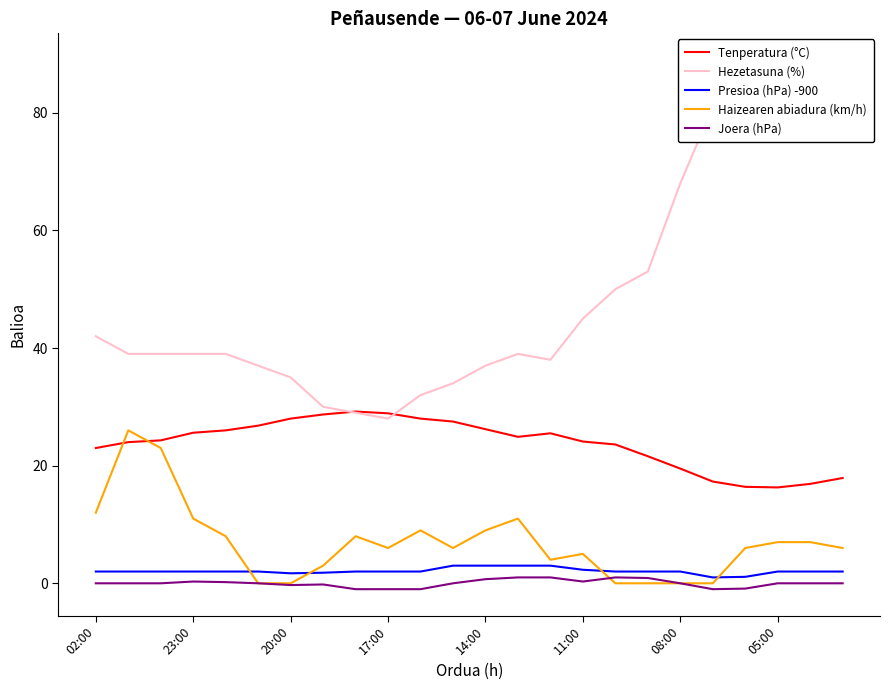

The value of Tenperatura (°C) at 23:00 is 16.5. True or false?

False